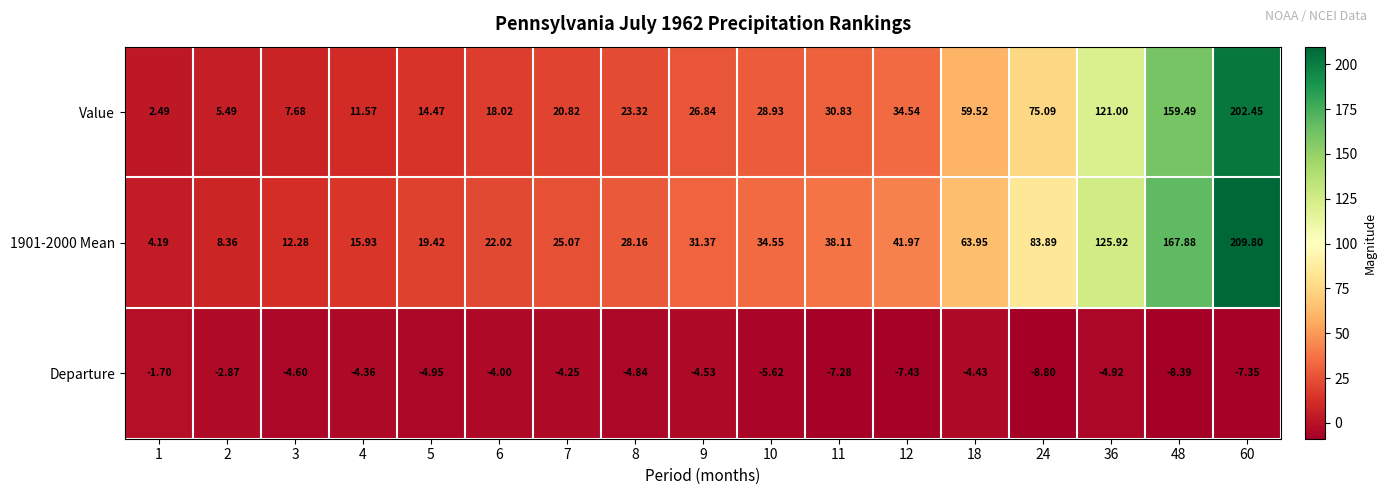

Which series has the largest total across all categories?

1901-2000 Mean